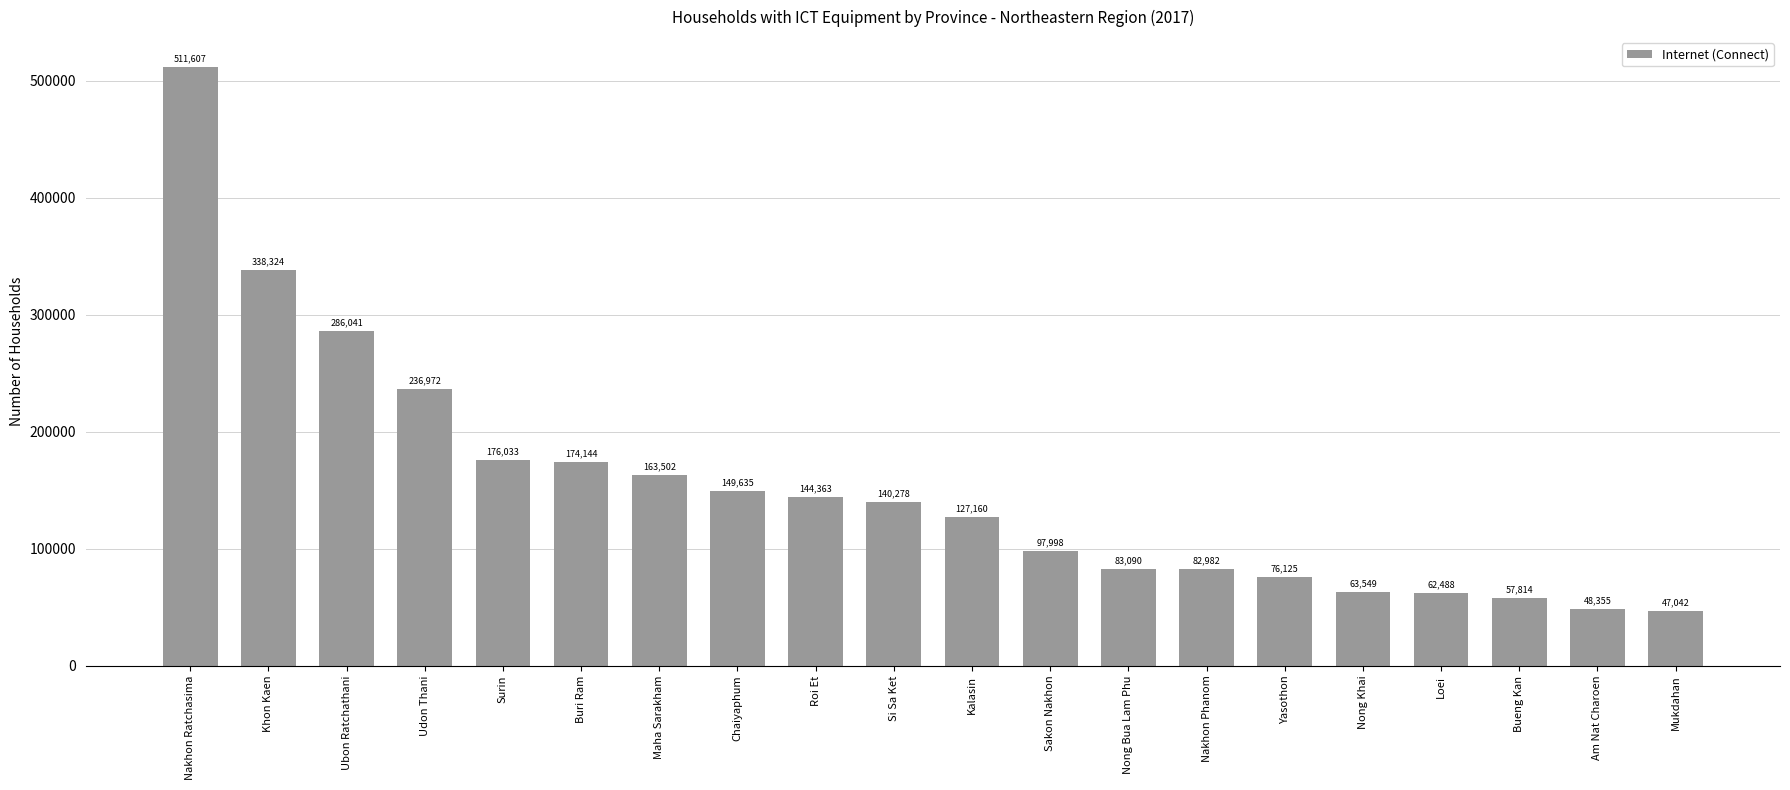

Reading left to right, what are all the values shown in this chart?

Nakhon Ratchasima=511607	Khon Kaen=338324	Ubon Ratchathani=286041	Udon Thani=236972	Surin=176033	Buri Ram=174144	Maha Sarakham=163502	Chaiyaphum=149635	Roi Et=144363	Si Sa Ket=140278	Kalasin=127160	Sakon Nakhon=97998	Nong Bua Lam Phu=83090	Nakhon Phanom=82982	Yasothon=76125	Nong Khai=63549	Loei=62488	Bueng Kan=57814	Am Nat Charoen=48355	Mukdahan=47042